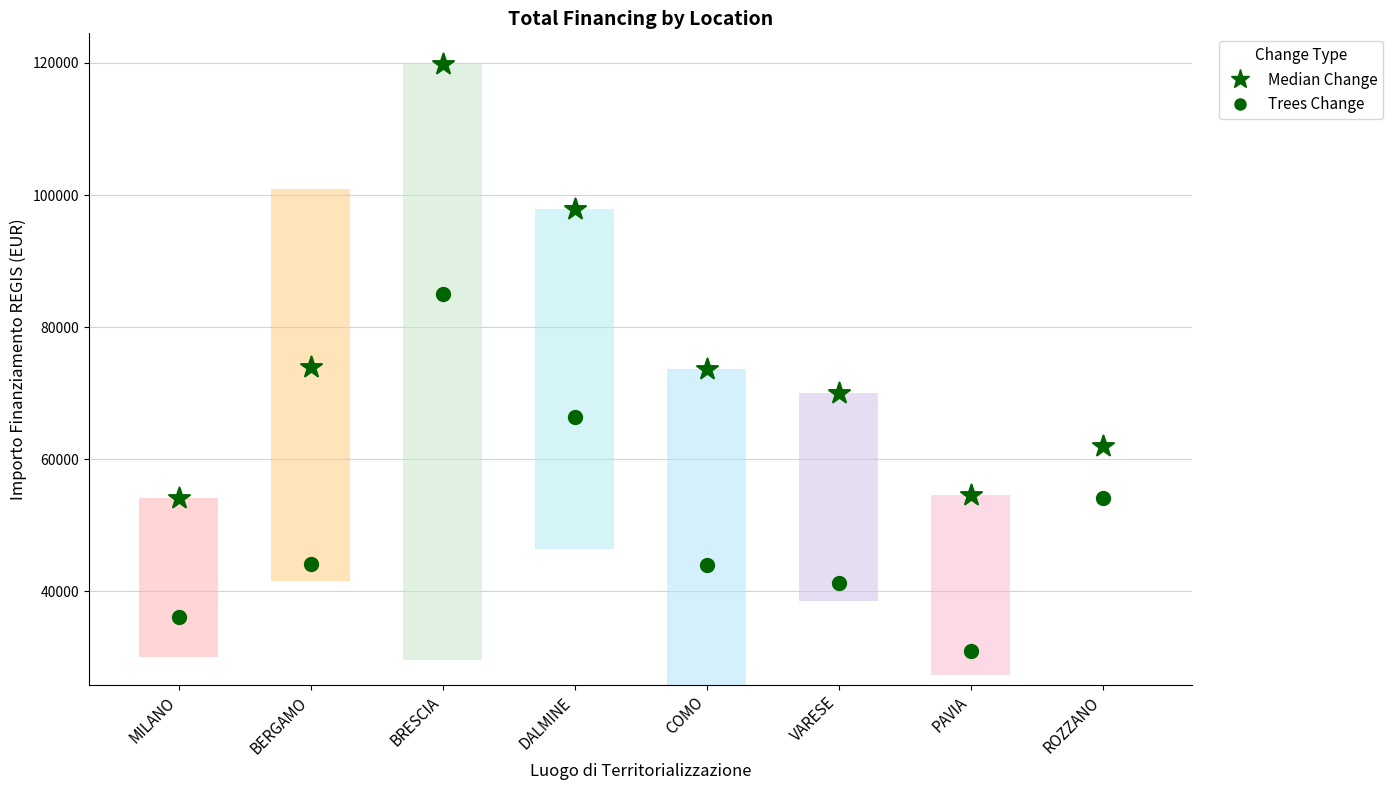

Which series has the largest total across all categories?

Median Change